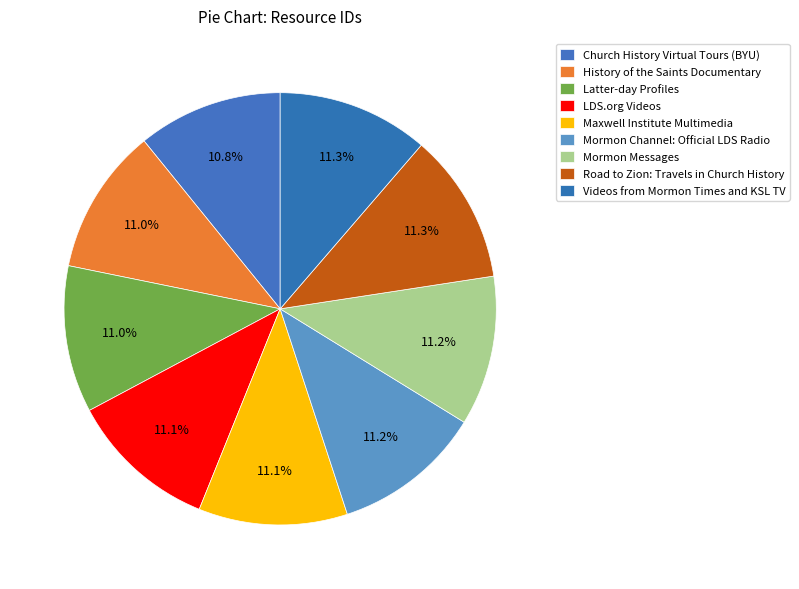

The Mormon Channel: Official LDS Radio slice represents 26% of the pie. True or false?

False